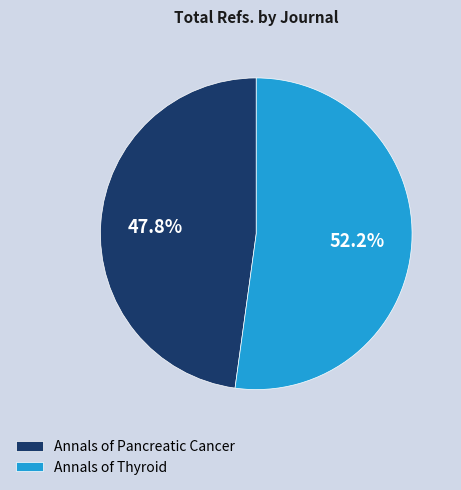

Rank the categories by value from lowest to highest.

Annals of Pancreatic Cancer, Annals of Thyroid